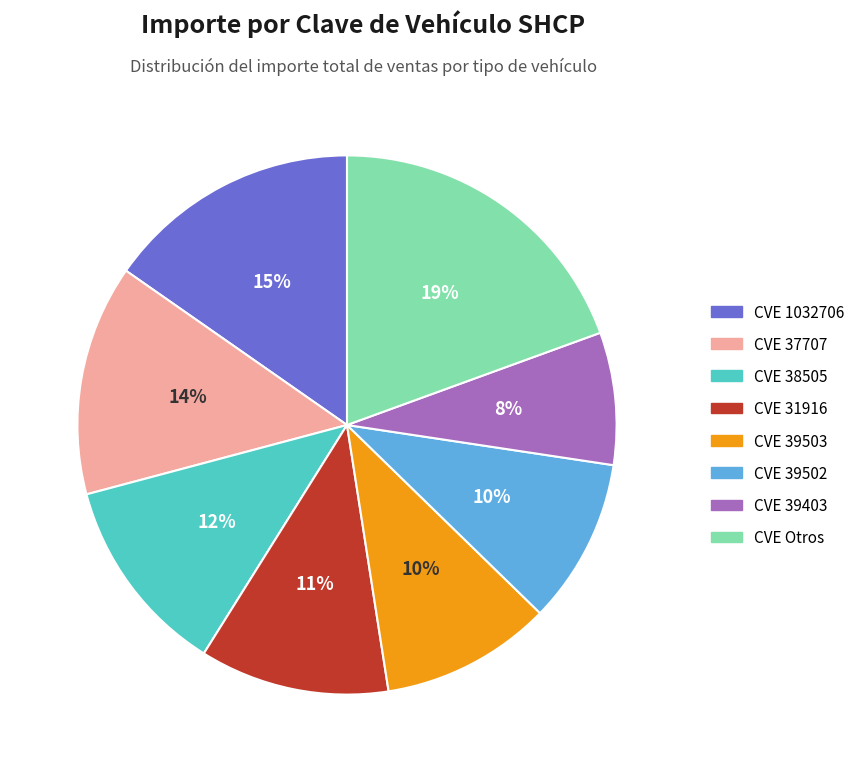

To the nearest percent, what is the average slice percentage?

12%